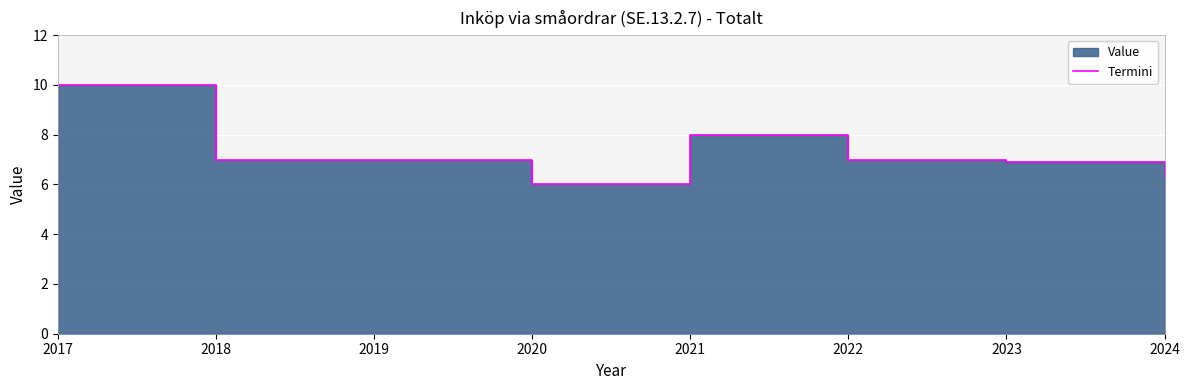

What is the greatest value displayed?

10.0